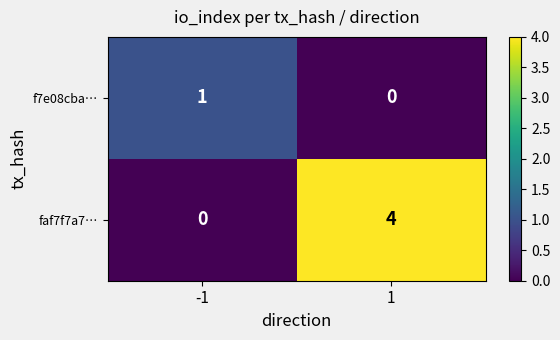

Which series has the largest range (max minus min)?

faf7f7a7…